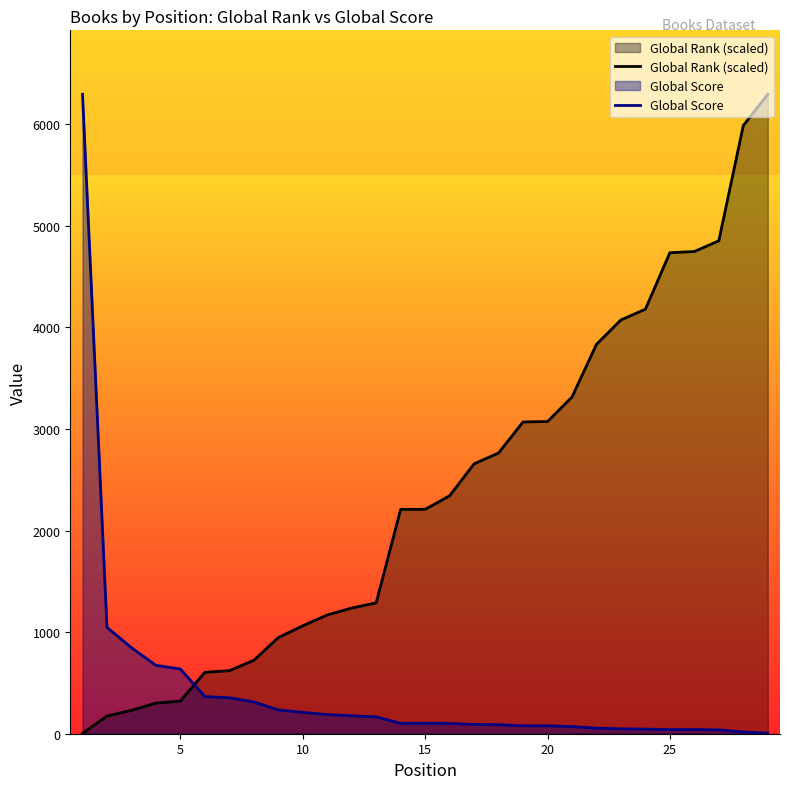

Does the chart have visible grid lines?

No